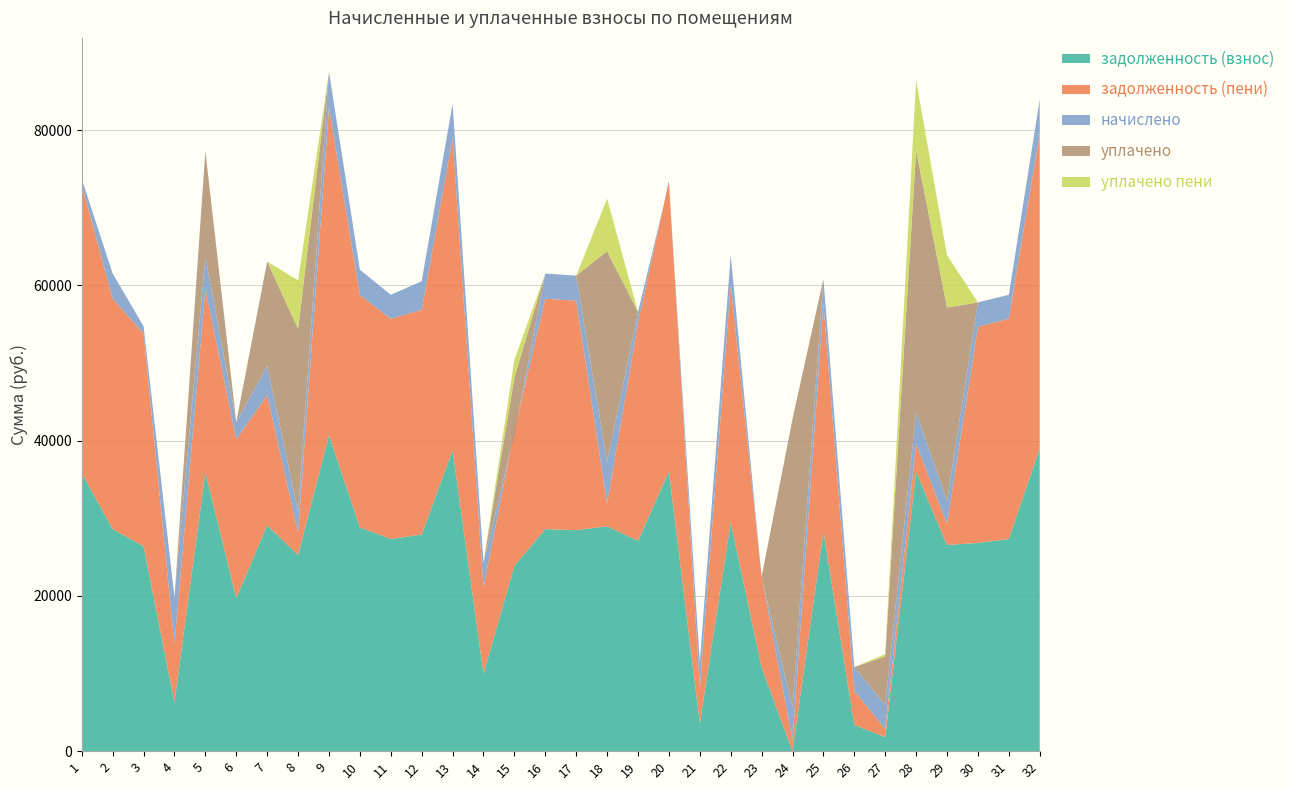

Reading right to left, list all the values displayed in this chart.

задолженность (взнос): 32=39030.8	31=27334.2	30=26824.6	29=26571.5	28=35979.4	27=1811.2	26=3386.7	25=28287.9	24=0.0	23=10794.8	22=29491.4	21=3584.8	20=36017.9	19=27095.0	18=28968.2	17=28478.6	16=28605.6	15=23866.7	14=9990.0	13=38776.5	12=27901.6	11=27334.2	10=28834.3	9=40683.5	8=25271.8	7=29110.1	6=19706.1	5=35943.1	4=6313.3	3=26399.0	2=28605.6	1=35818.4
задолженность (пени): 32=40504.4	31=28366.2	30=27837.4	29=2675.3	28=3622.3	27=1037.0	26=4409.1	25=29355.9	24=1404.0	23=11752.4	22=30605.0	21=4660.1	20=37376.3	19=28117.4	18=2899.6	17=29553.8	16=29685.6	15=17462.5	14=11070.0	13=40240.5	12=28955.2	11=28366.2	10=29922.9	9=42219.5	8=2839.9	7=16760.7	6=20450.1	5=23608.1	4=7398.1	3=27395.0	2=29685.6	1=37169.6
начислено: 32=4420.8	31=3096.0	30=3154.8	29=3009.6	28=4075.2	27=3111.1	26=3043.7	25=3204.0	24=4212.0	23=-97.9	22=3806.9	21=3225.6	20=-235.2	19=1377.8	18=5380.1	17=3225.6	16=3240.0	15=-503.5	14=3240.0	13=4392.0	12=3685.0	11=3096.0	10=3265.9	9=4608.0	8=2788.3	7=3763.7	6=2232.0	5=4082.4	4=6108.5	3=949.4	2=3240.0	1=733.4
уплачено: 32=0.0	31=0.0	30=0.0	29=24899.4	28=33715.5	27=6241.2	26=0.0	25=0.0	24=37187.4	23=0.0	22=0.0	21=0.0	20=0.0	19=0.0	18=27163.0	17=0.0	16=0.0	15=7304.3	14=0.0	13=0.0	12=0.0	11=0.0	10=0.0	9=0.0	8=23516.7	7=13448.5	6=0.0	5=13695.8	4=0.0	3=0.0	2=0.0	1=0.0
уплачено пени: 32=0.0	31=0.0	30=0.0	29=6746.6	28=9044.6	27=296.8	26=0.0	25=0.0	24=0.6	23=0.0	22=0.0	21=0.0	20=0.0	19=0.0	18=6778.8	17=0.0	16=0.0	15=2286.5	14=0.0	13=0.0	12=0.0	11=0.0	10=0.0	9=0.0	8=6239.4	7=0.0	6=0.0	5=0.0	4=0.0	3=0.0	2=0.0	1=0.0